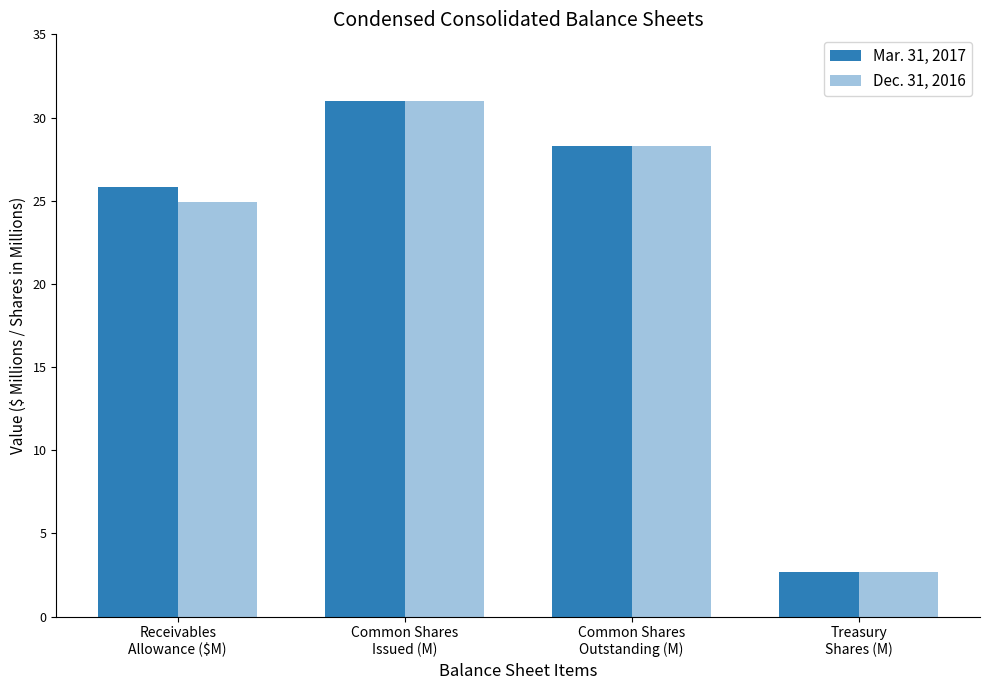

Reading left to right, extract all data points from this chart.

Mar. 31, 2017: 25.8	31.0	28.3	2.7
Dec. 31, 2016: 24.9	31.0	28.3	2.7